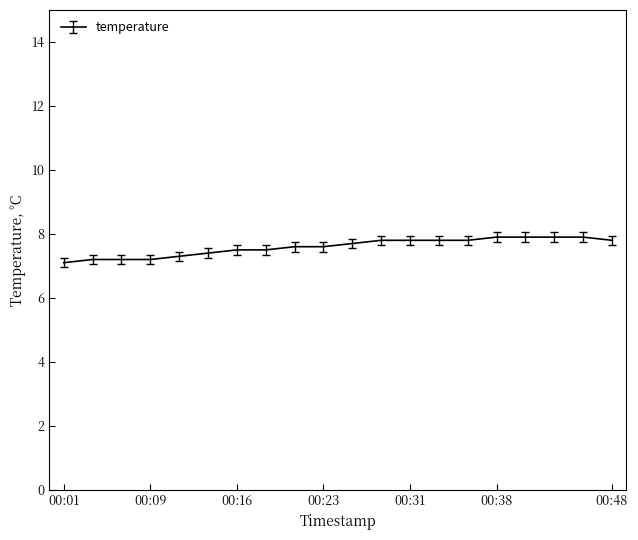

What is the difference between the maximum and minimum values?

0.8